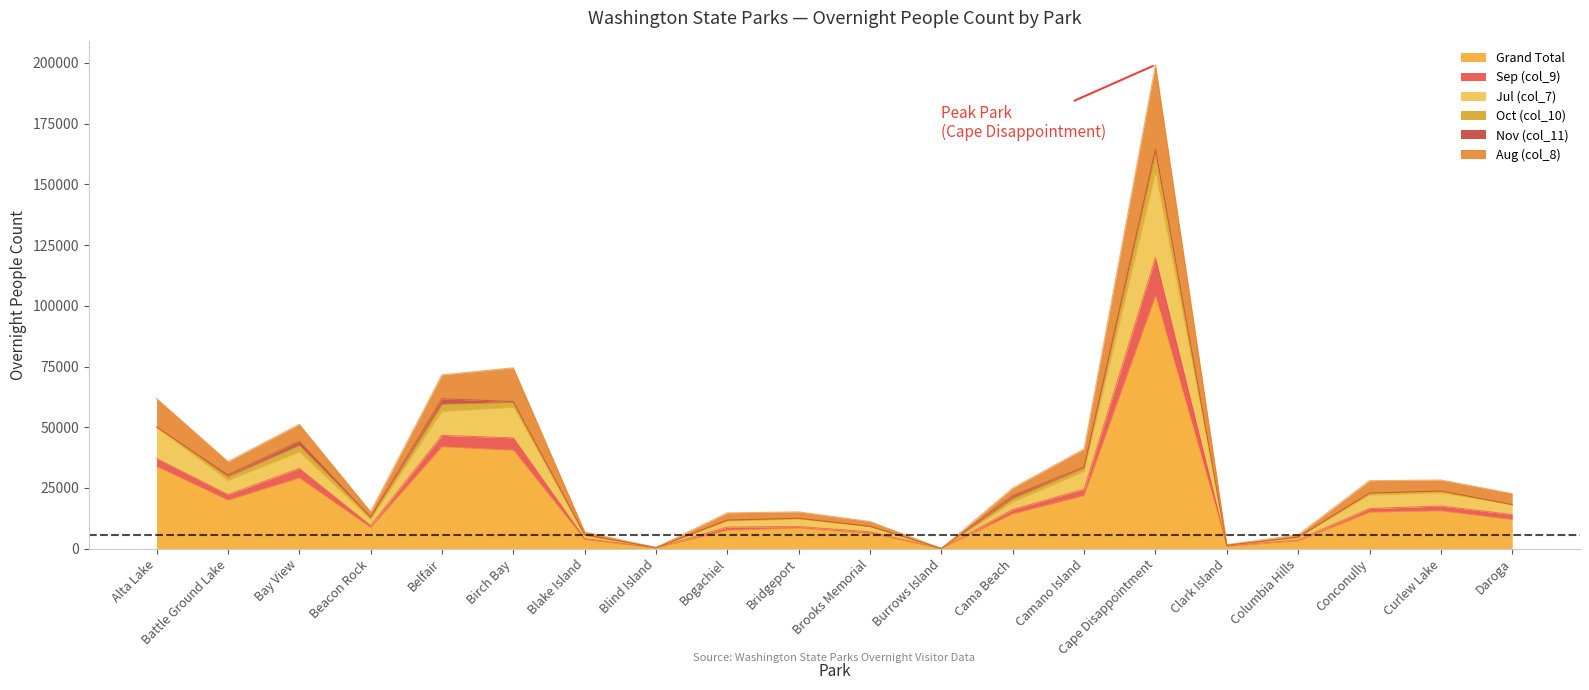

Does the chart display data point markers on the line(s)?

No